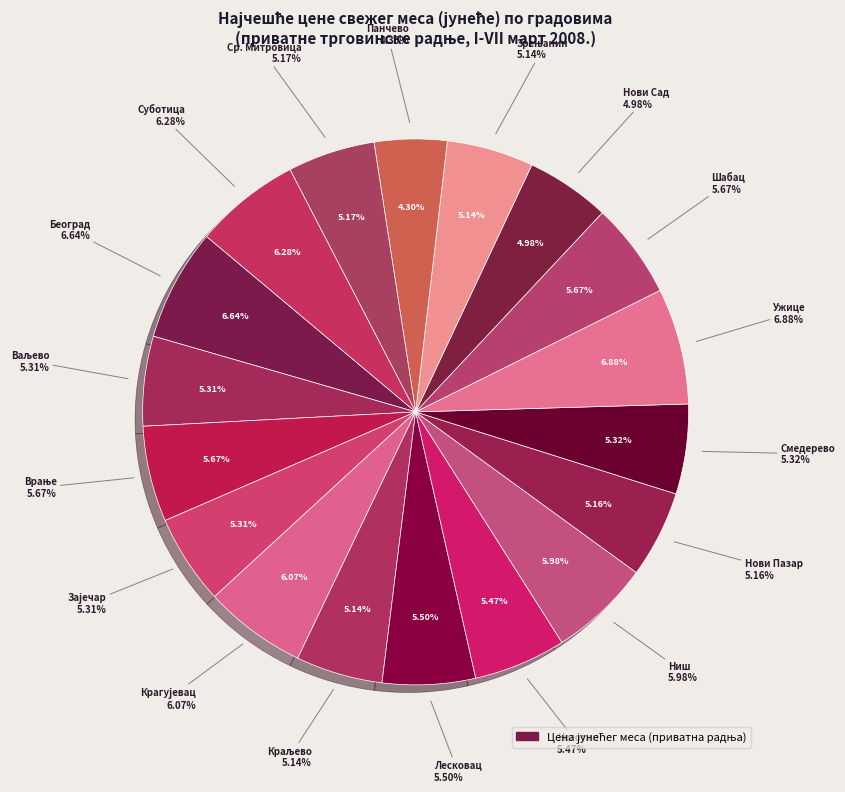

To the nearest percent, what is the difference between the Ужице and Шабац slice percentages?

1%